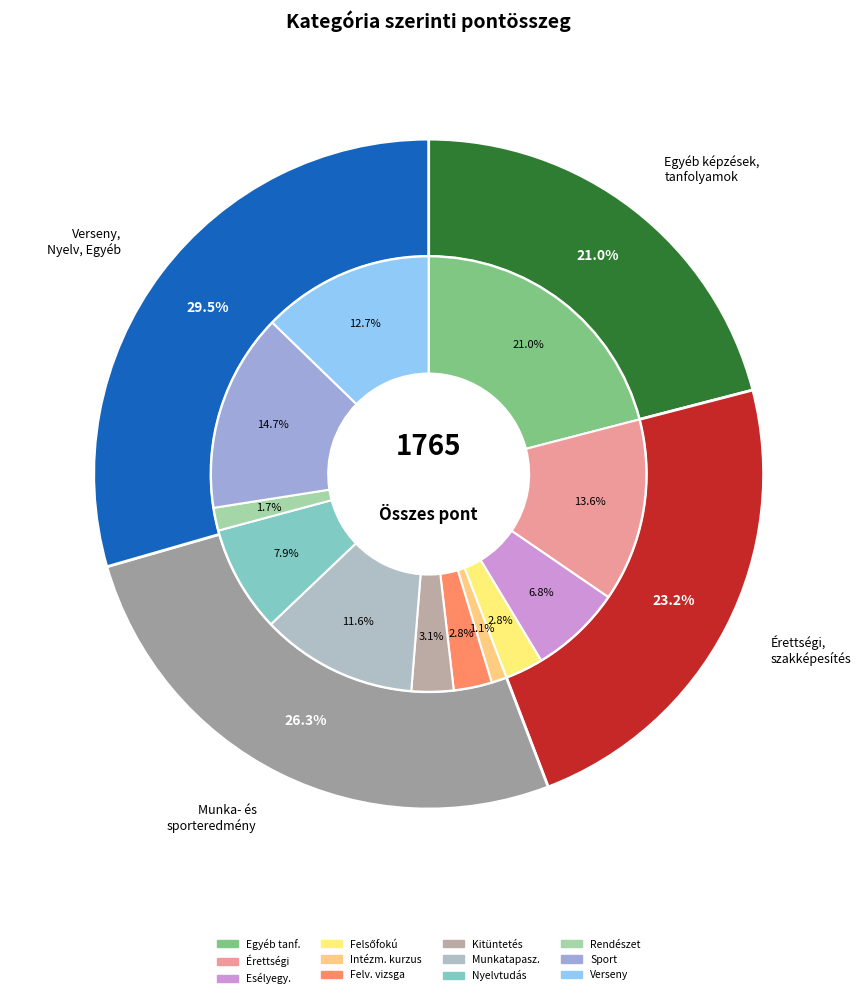

Combined, do 7 and values account for over 50%?

No